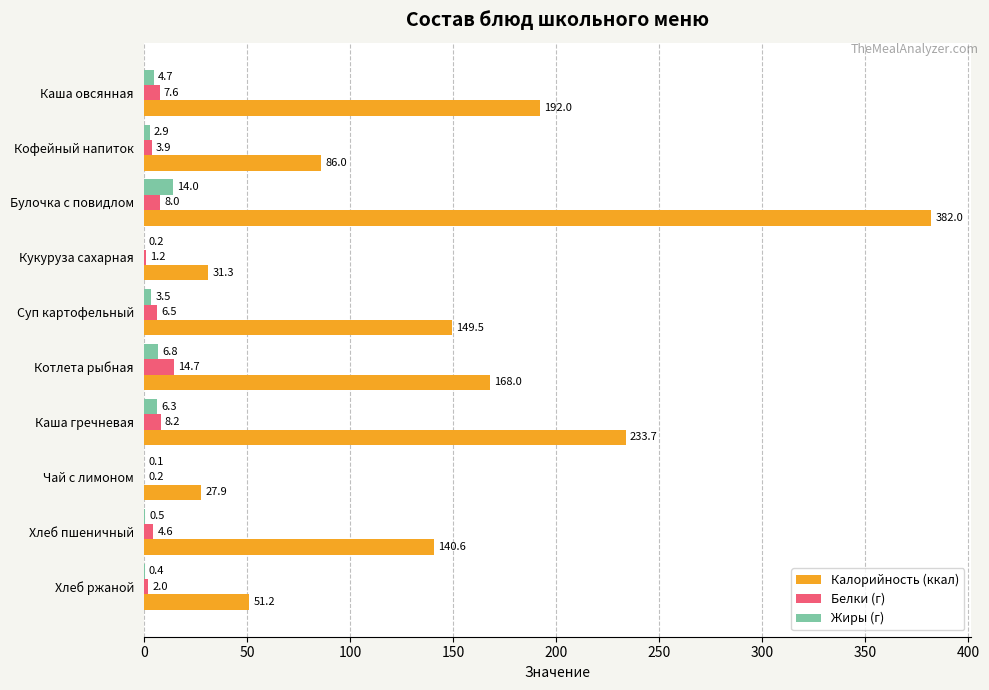

Count the number of data series in this chart.

3